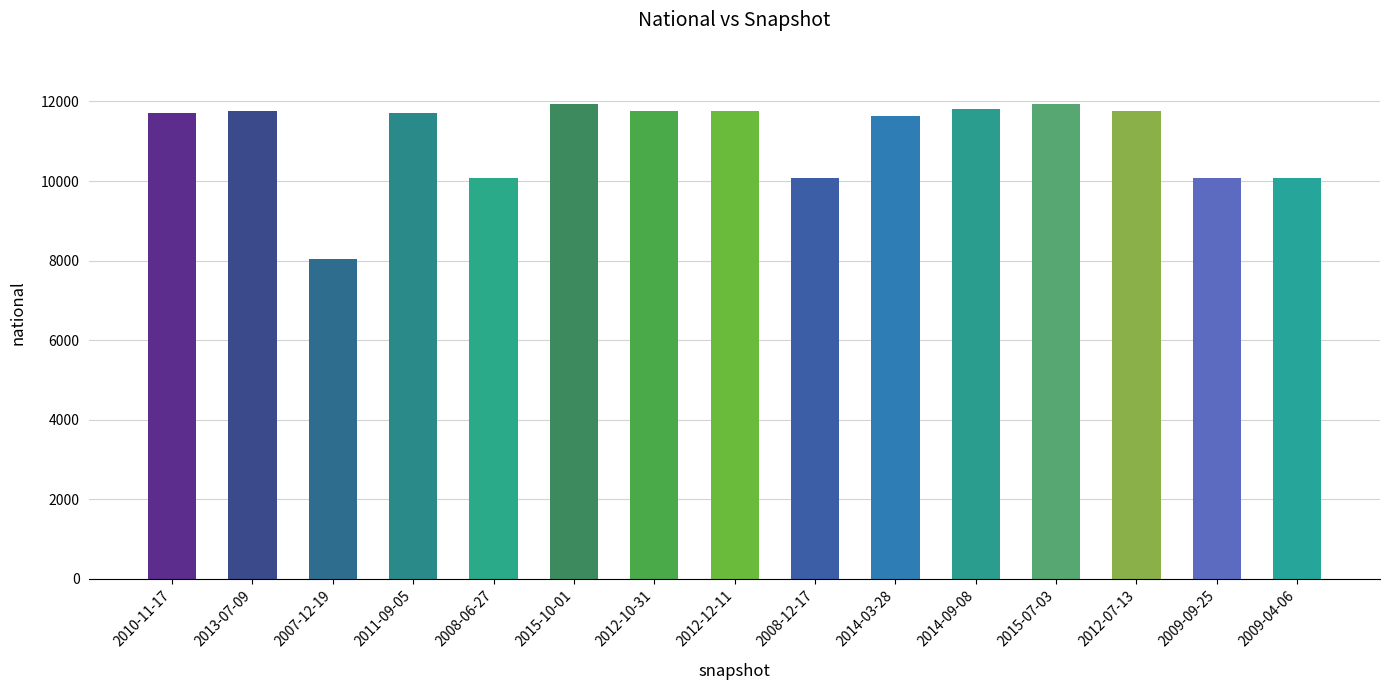

What is the difference between the values at 2008-06-27 and 2013-07-09?

1699